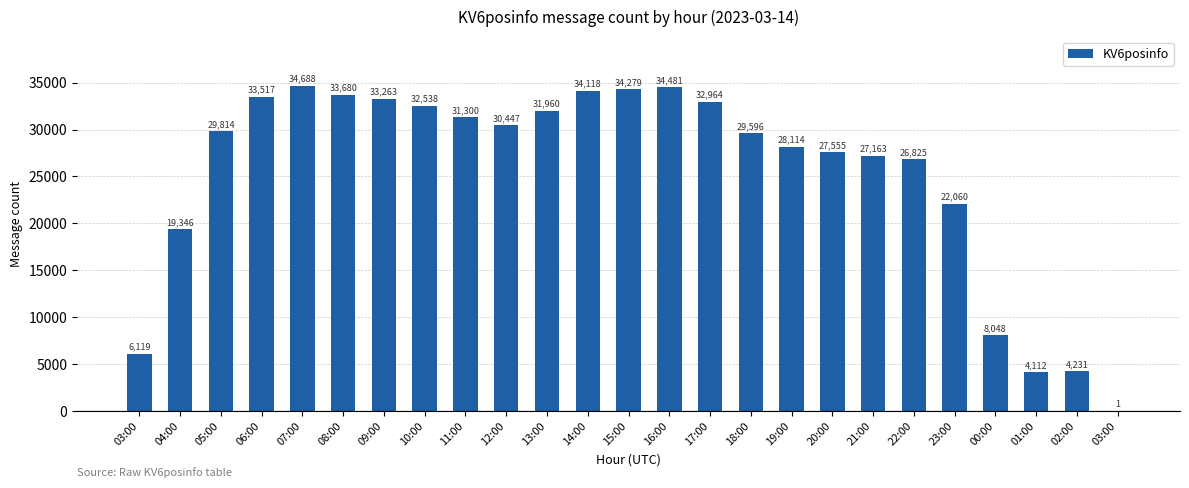

What is the difference between the maximum and minimum values?

34687